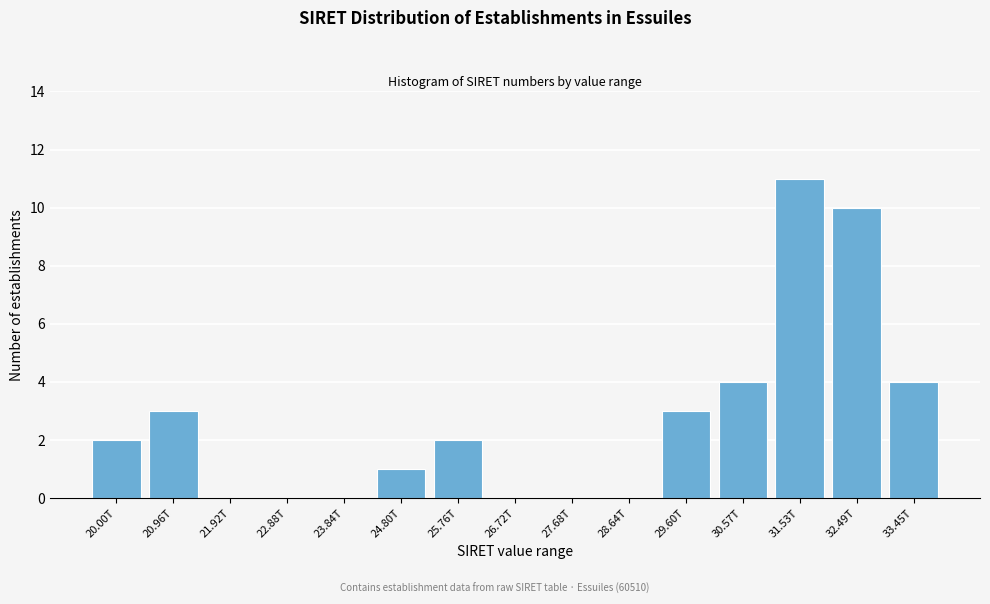

Reading left to right, transcribe all the data shown in this chart.

20.00T=2	20.96T=3	21.92T=0	22.88T=0	23.84T=0	24.80T=1	25.76T=2	26.72T=0	27.68T=0	28.64T=0	29.60T=3	30.57T=4	31.53T=11	32.49T=10	33.45T=4